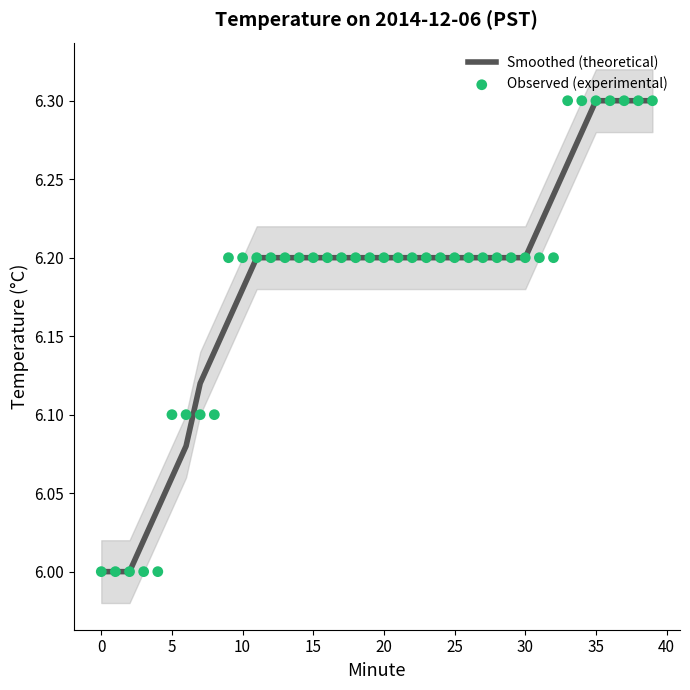

Which series has the largest Y range (max minus min)?

Smoothed (theoretical)